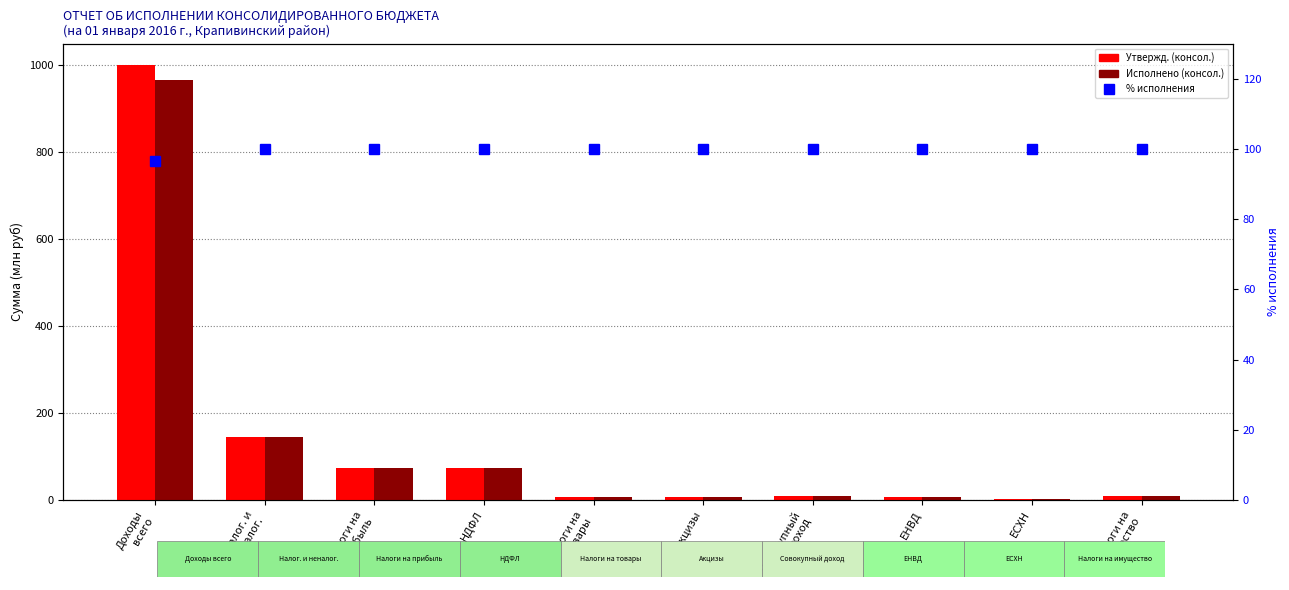

Which series has the largest total across all categories?

Утвержд. (консол.)